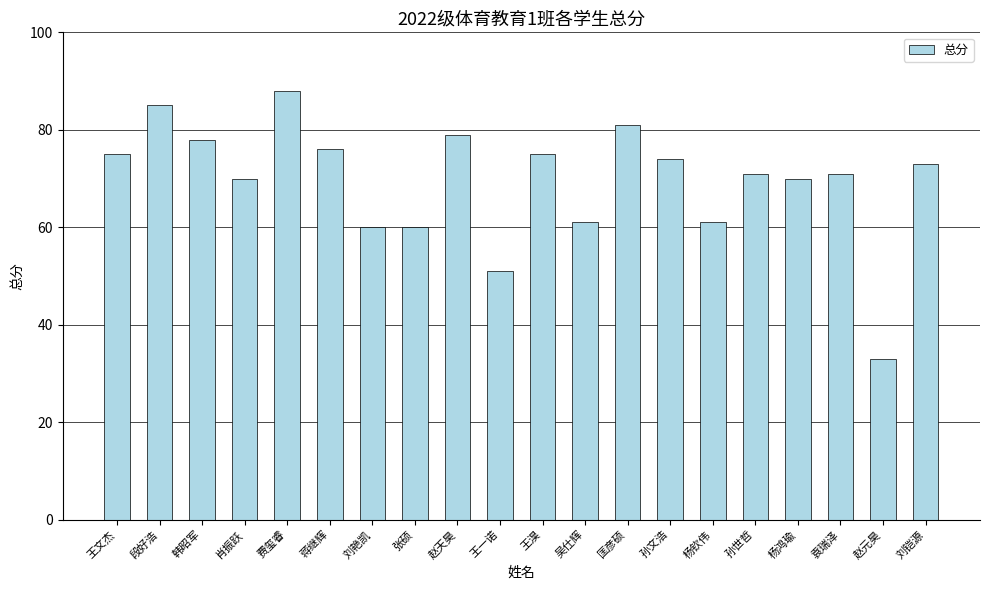

Where does the data first go above 73?

王文杰